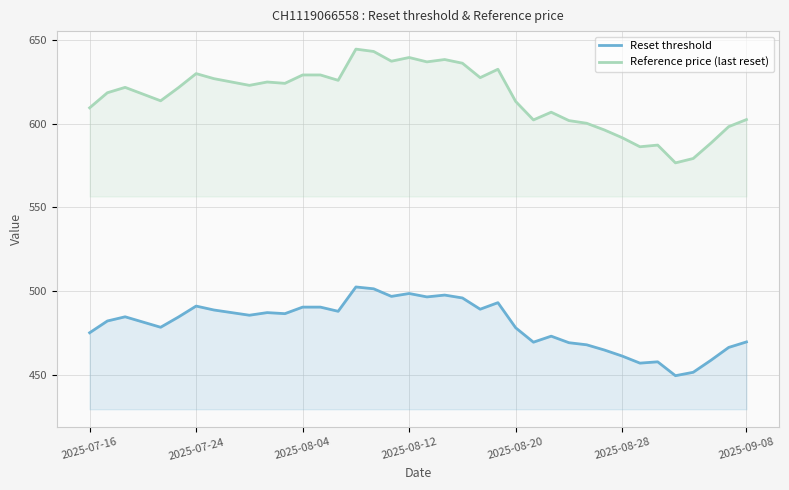

How many interior local peaks does the Reset threshold series have?

9